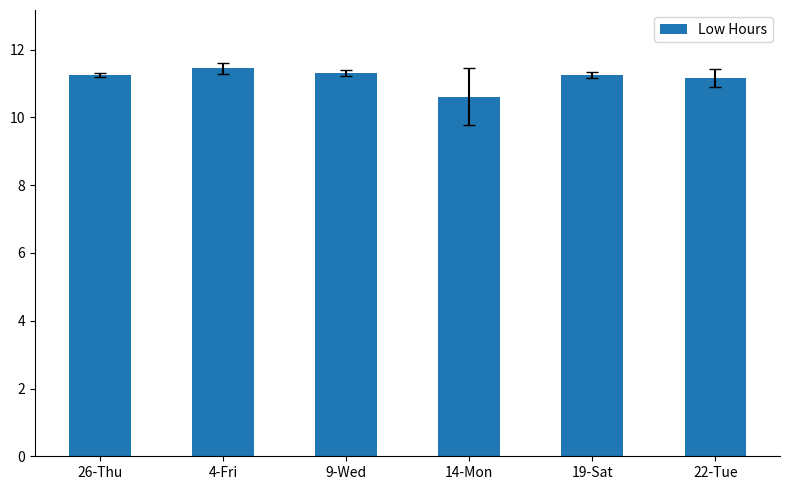

Which has a higher value, 14-Mon or 22-Tue?

22-Tue